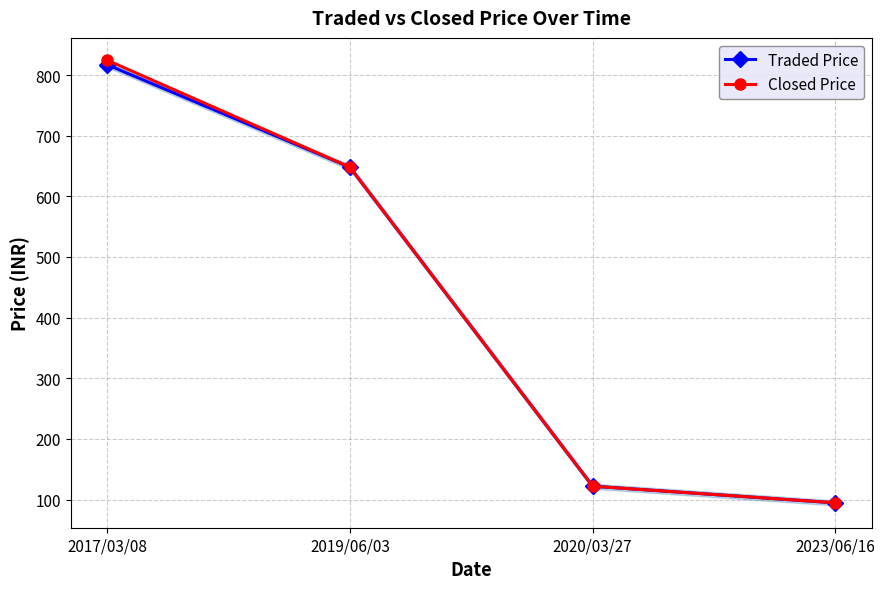

How many lines are shown in the chart?

2